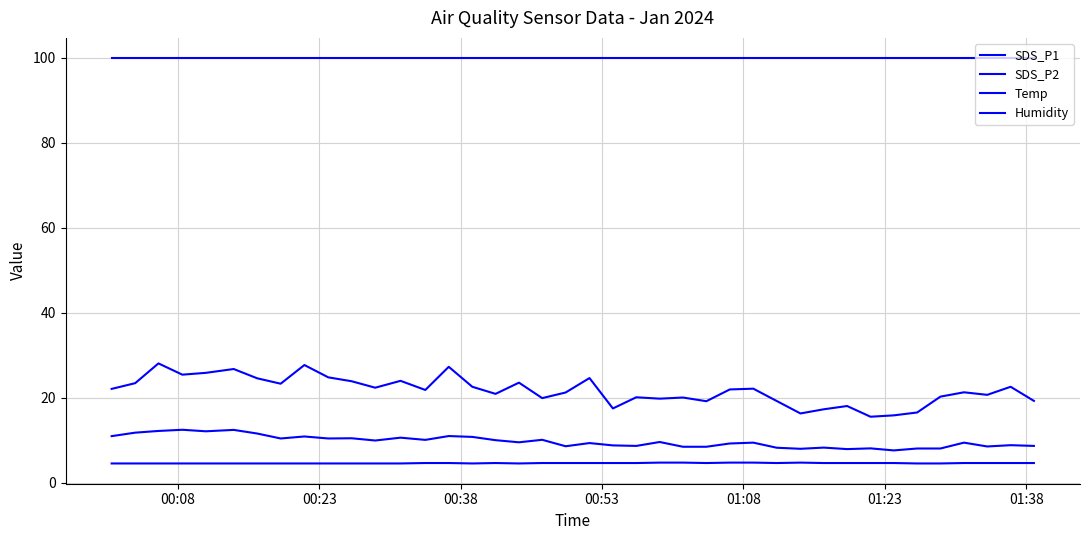

Does the chart have visible grid lines?

Yes